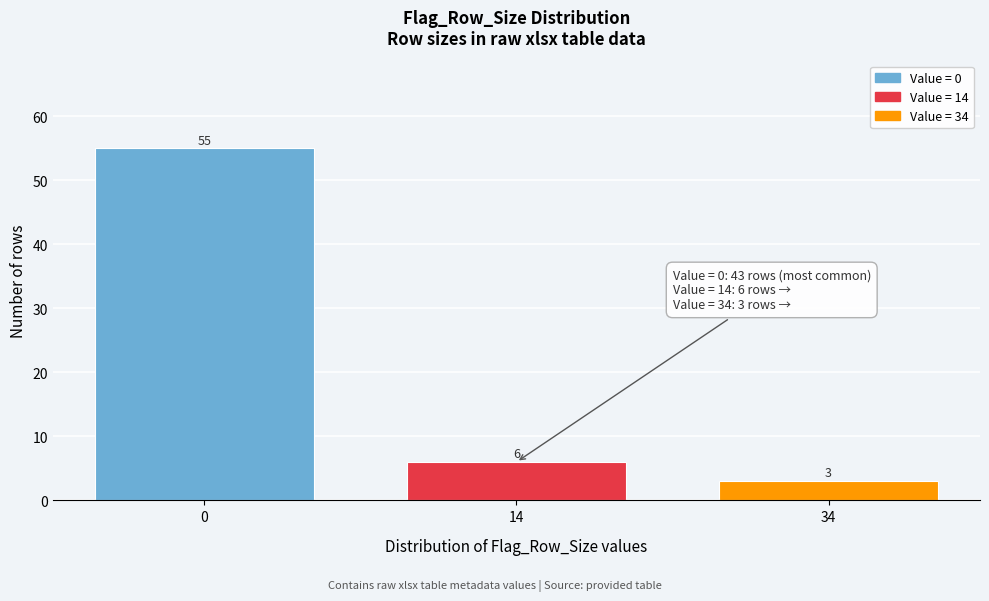

Reading left to right, extract all data points from this chart.

55	6	3